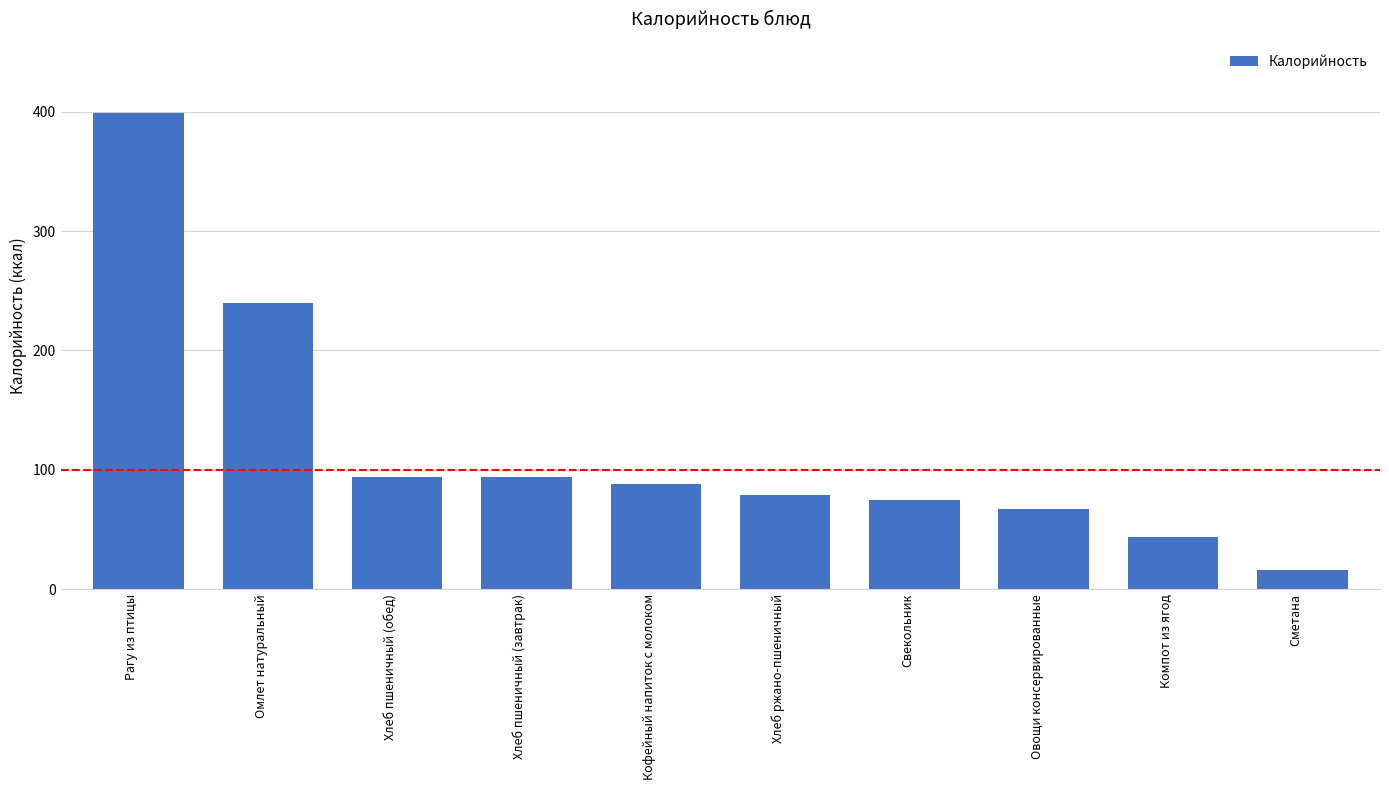

What value does the data have at Рагу из птицы?

398.8